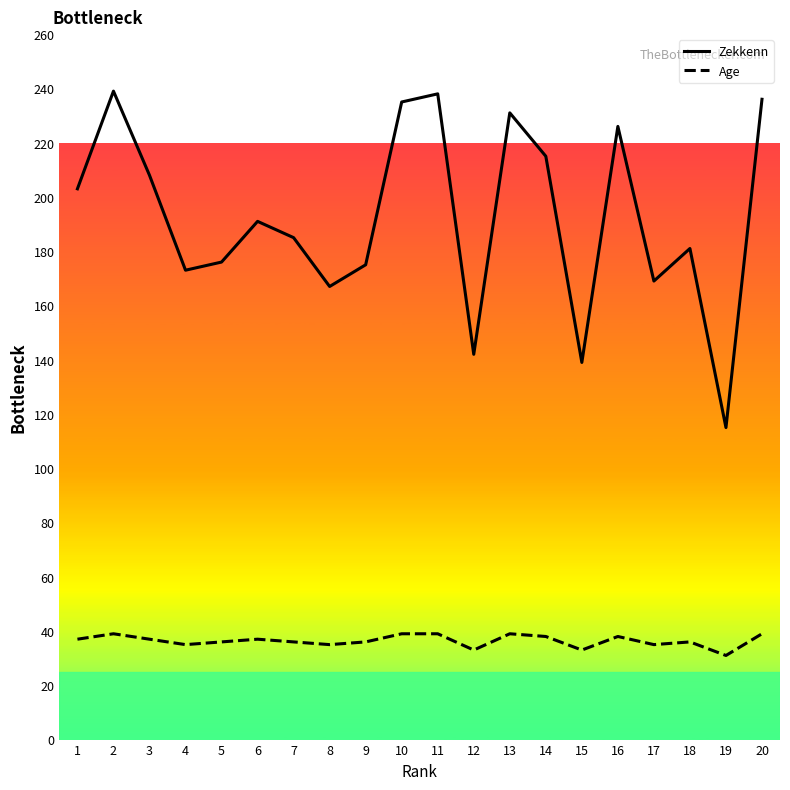

At how many categories does at least one series exceed 48?

20